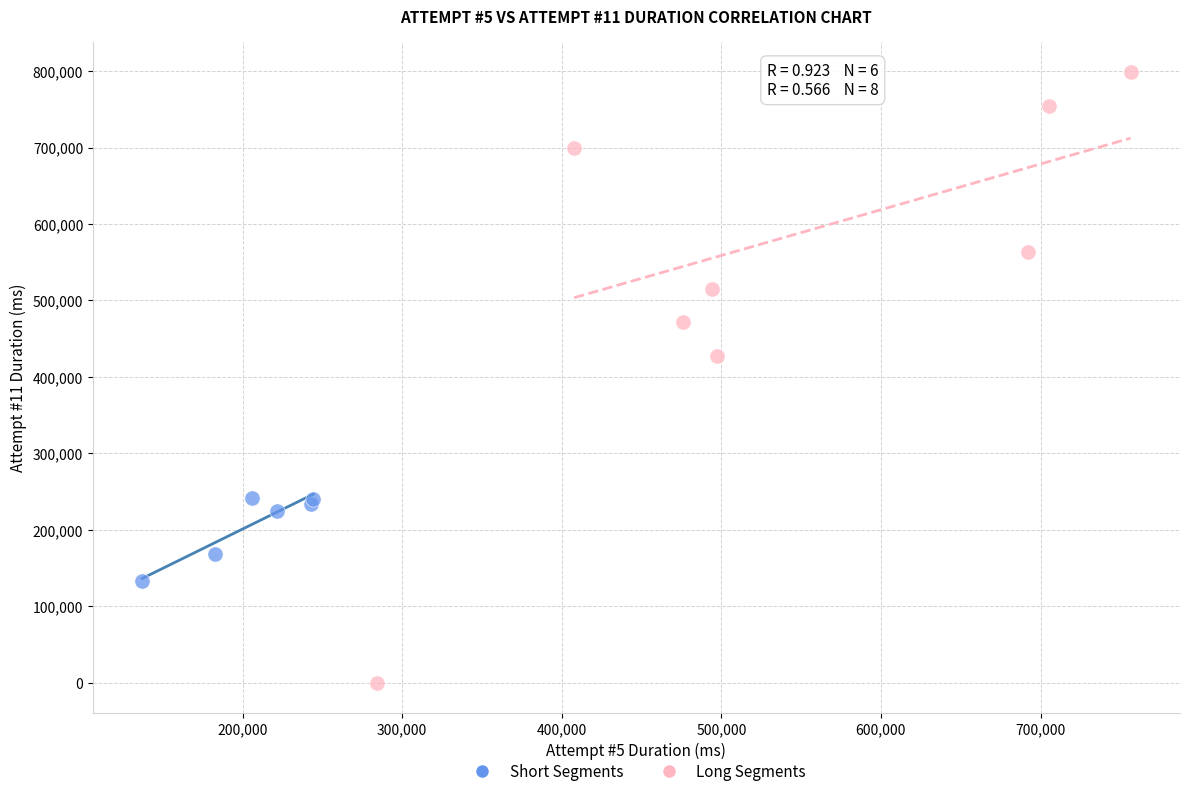

Which series has the largest Y range (max minus min)?

Long Segments